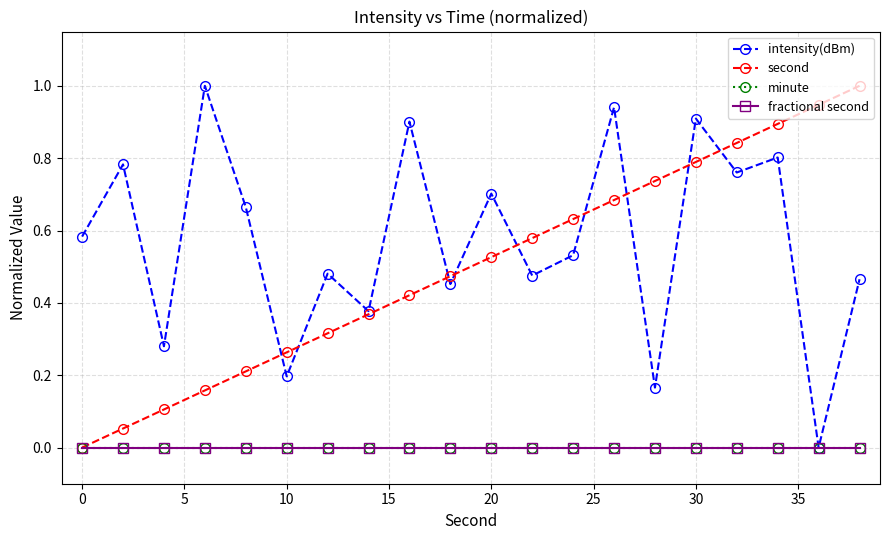

Is this an area chart (filled region under the line)?

No